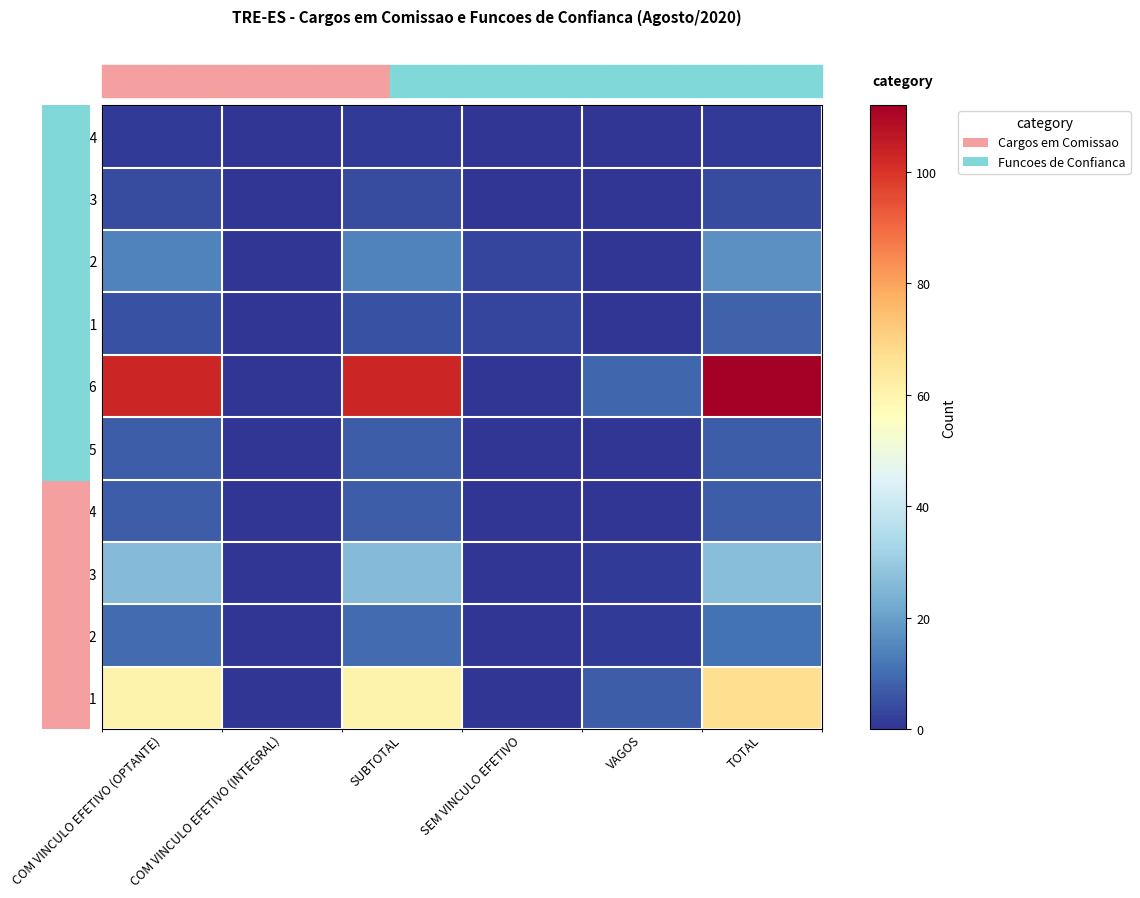

At how many categories does at least one series exceed 40?

3